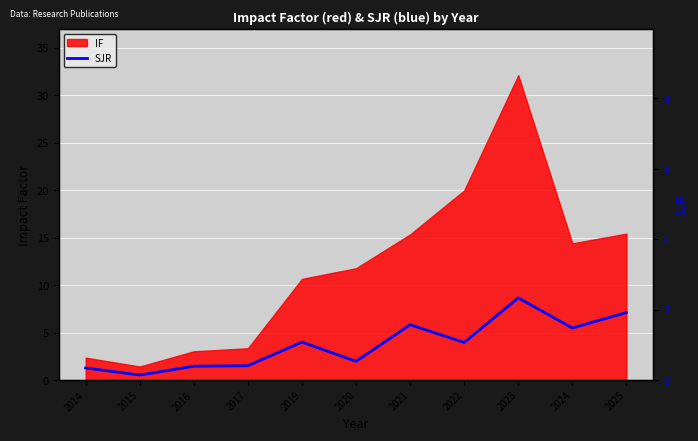

The chart shows a value of 4.0 at 2019. True or false?

True